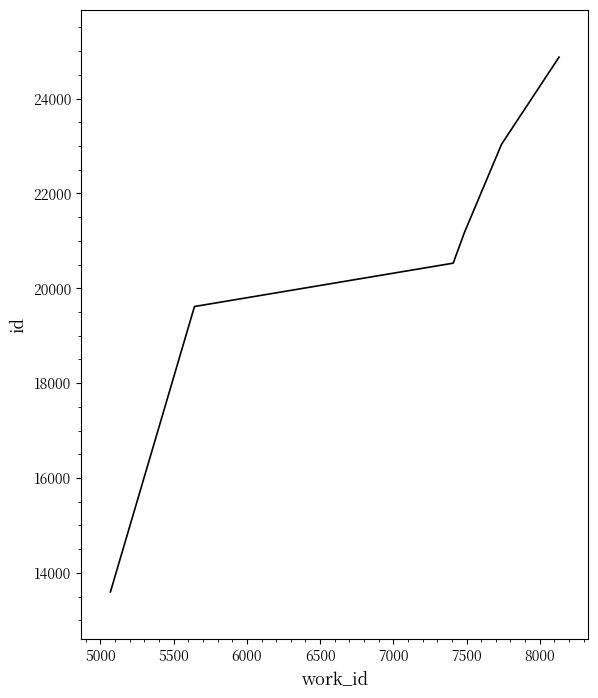

True or false: there are more than 0 points higher than both neighbors.

False